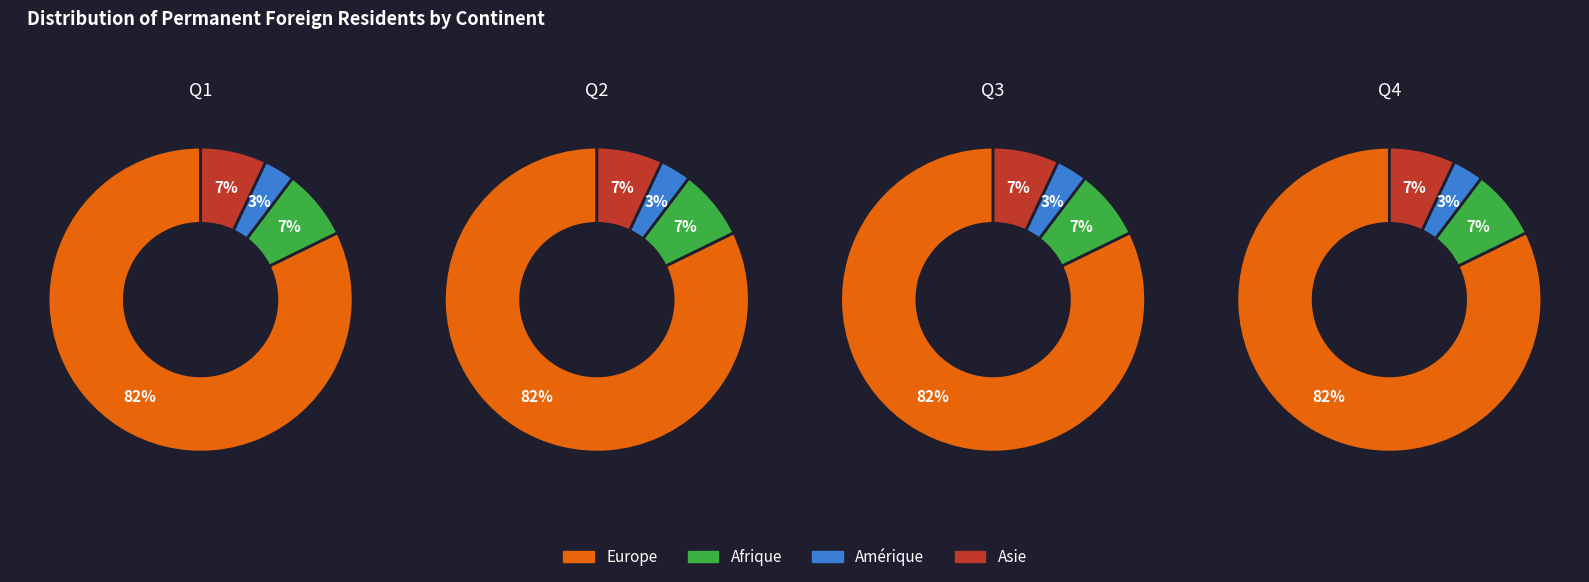

Is 0 the majority of the pie?

No